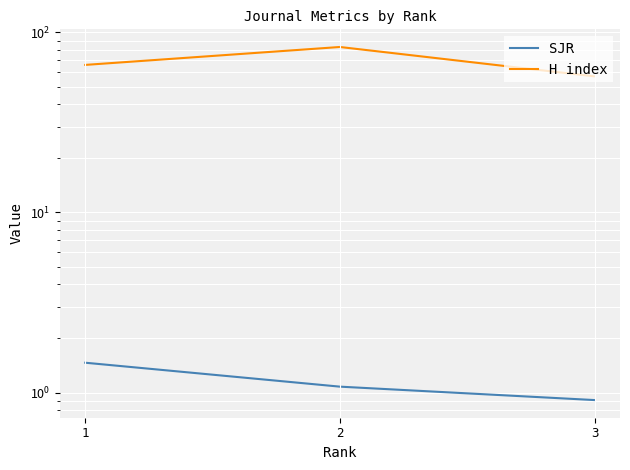

The SJR series shows 1.1 at 2. True or false?

True